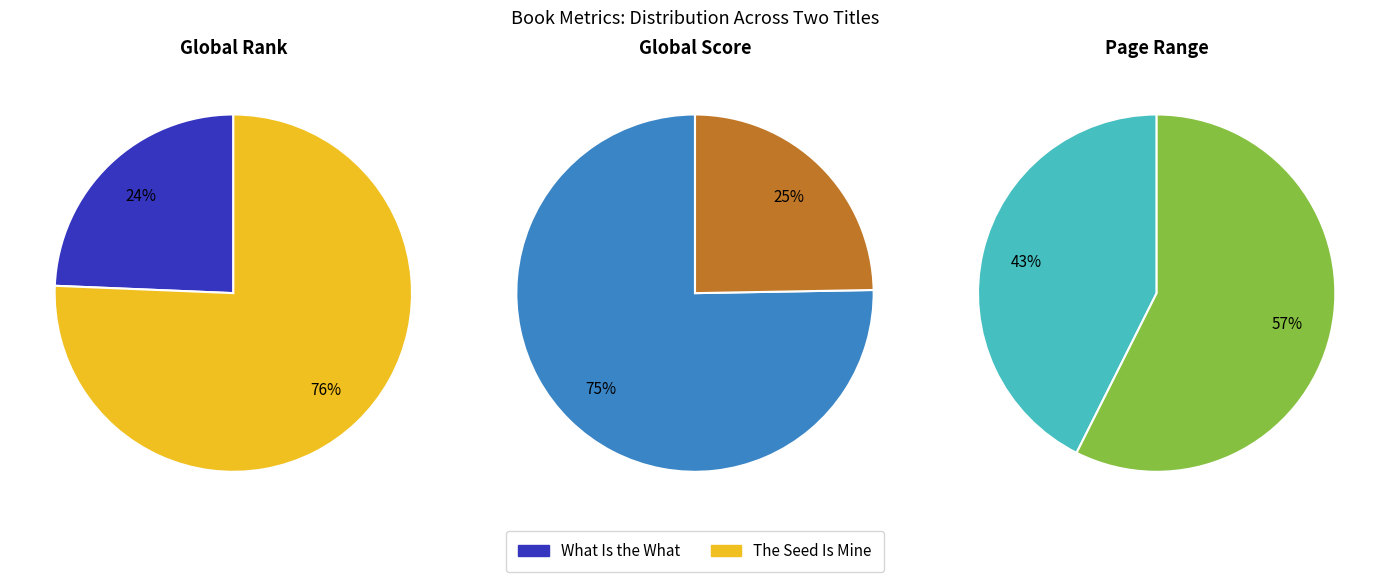

Count the number of slices in the pie.

2